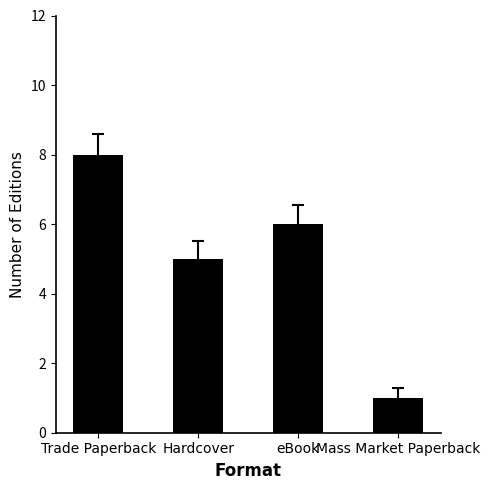

List the labels in order of value, smallest first.

Mass Market Paperback, Hardcover, eBook, Trade Paperback